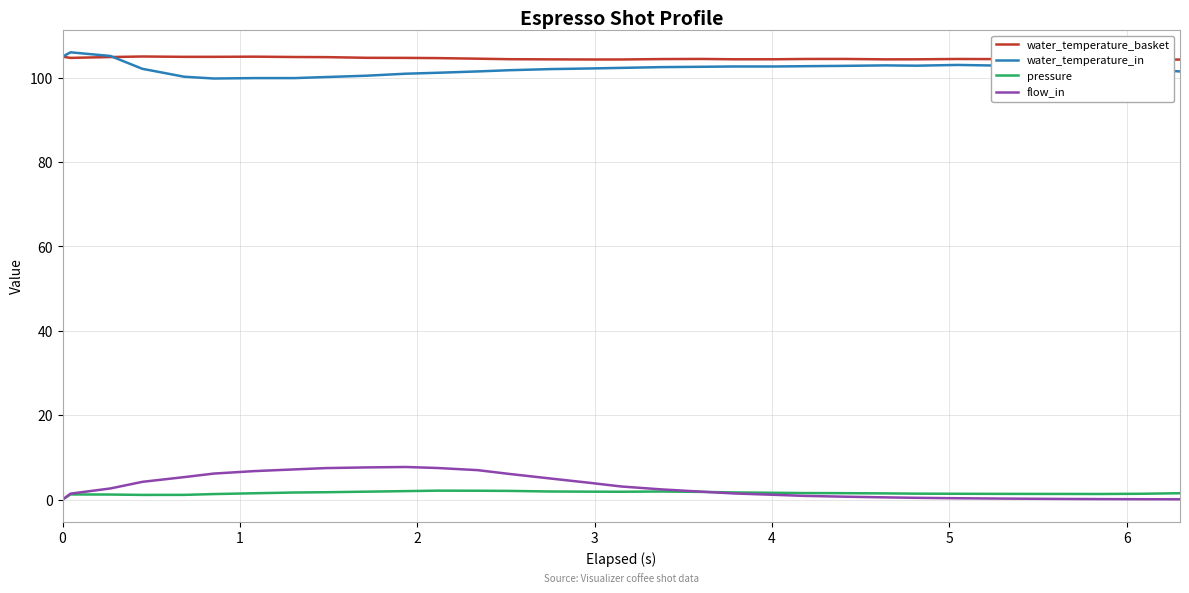

True or false: pressure and water_temperature_basket cross at least once.

False